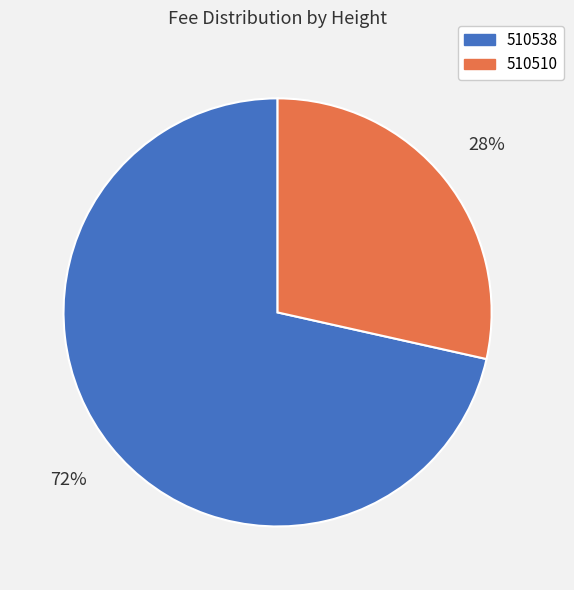

Combined, do 510538 and 510510 account for over 50%?

Yes